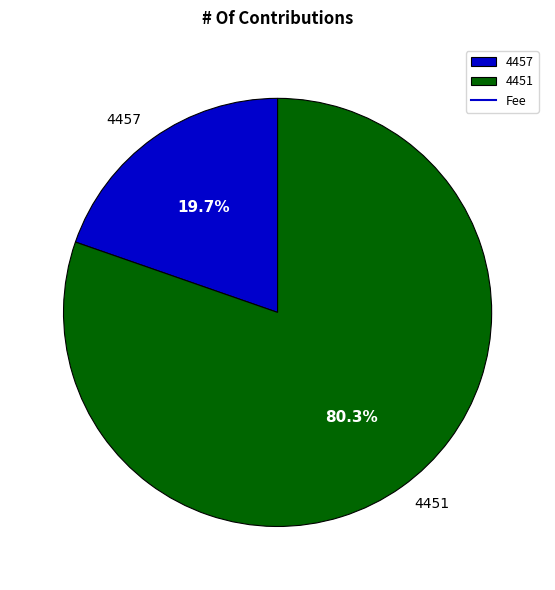

Is it true that 4451 is 88% of the pie?

False